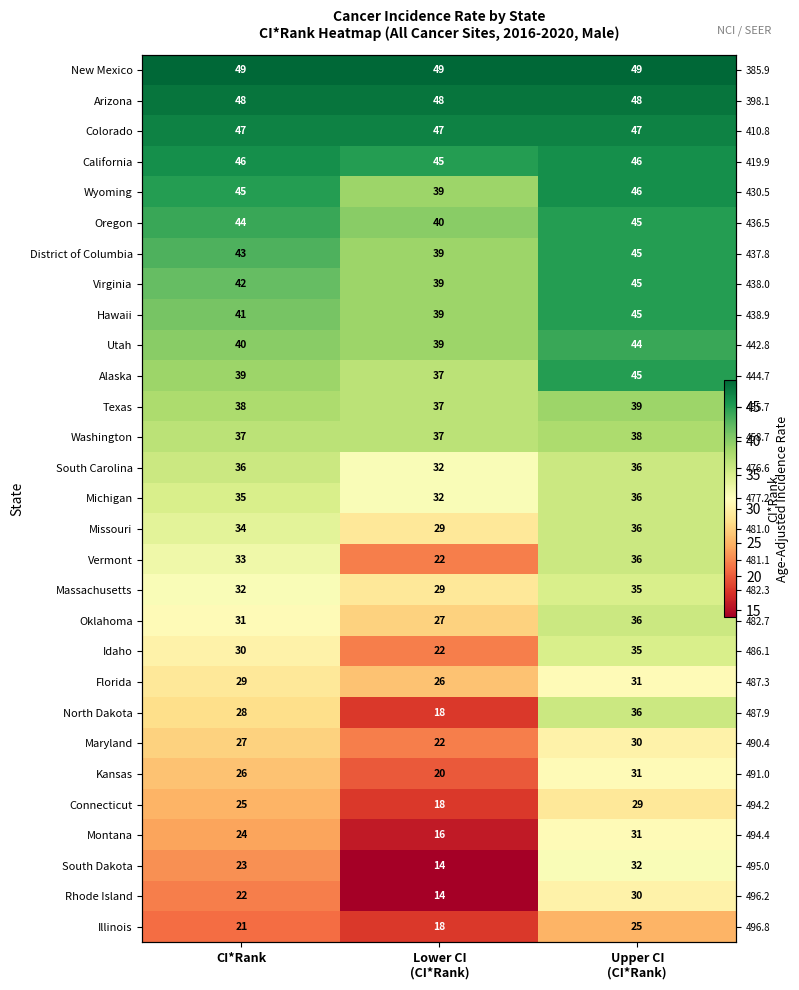

Which category has the highest value across all series?

CI*Rank